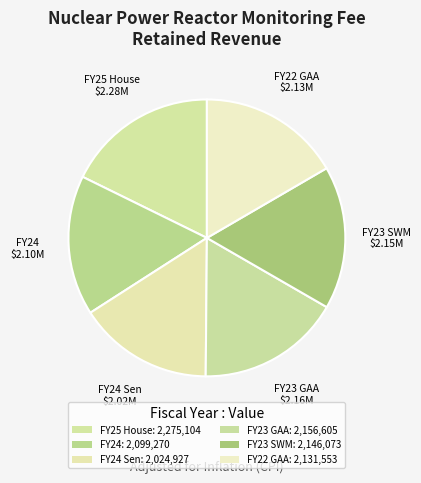

How many segments does this pie chart have?

6